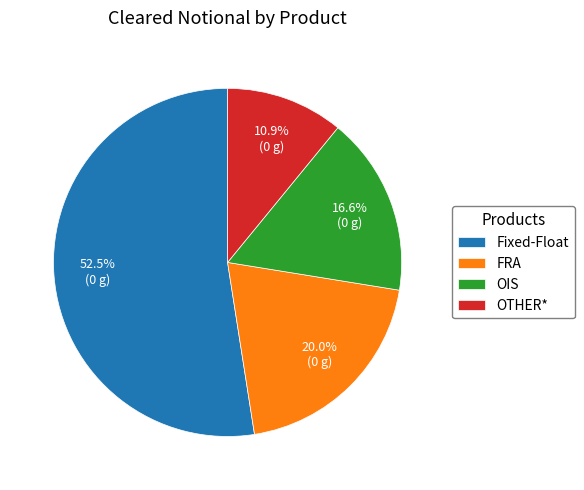

Does any single category account for the majority?

Yes